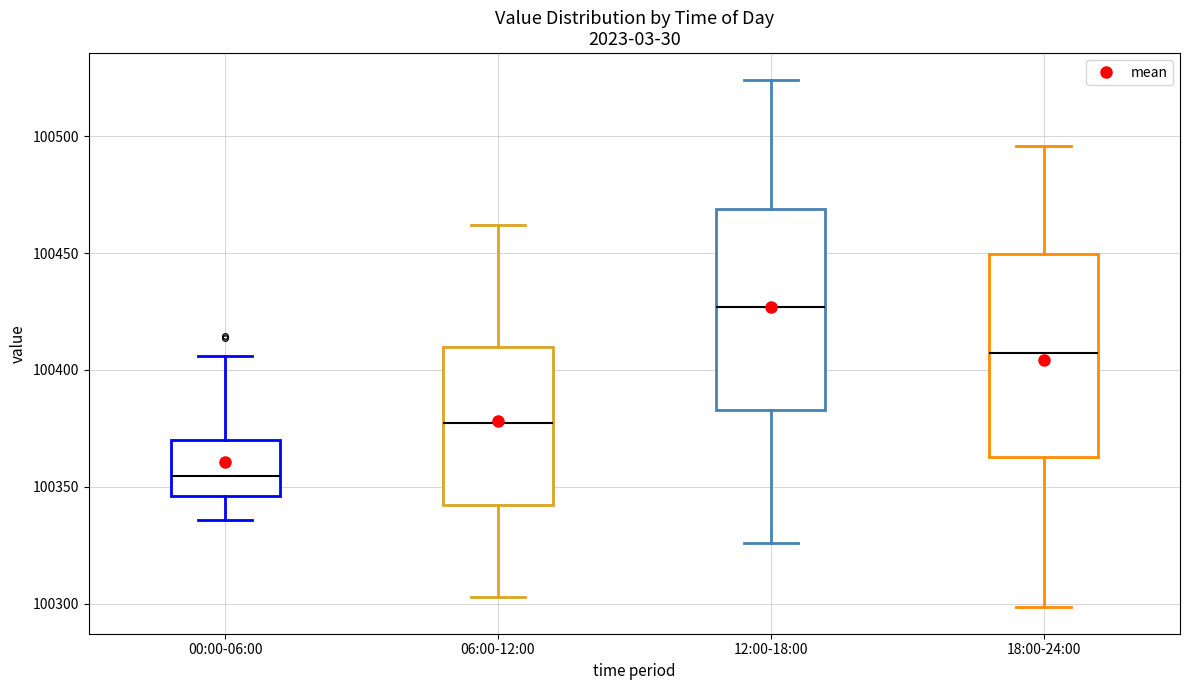

Reading left to right, read every box against the y-axis: the position of its median line, the range the box covers, and the ends of its whiskers. The values are not printed on the chart, so give them approximately, as read against the axis.

00:00-06:00: median 100355, box 100345 to 100370, whiskers 100335 to 100405
06:00-12:00: median 100375, box 100340 to 100410, whiskers 100305 to 100460
12:00-18:00: median 100425, box 100385 to 100470, whiskers 100325 to 100525
18:00-24:00: median 100405, box 100365 to 100450, whiskers 100300 to 100495